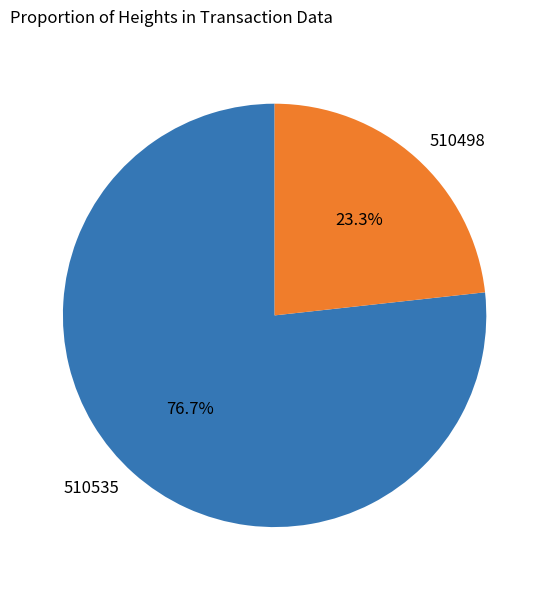

What is the largest slice in the pie chart?

510535